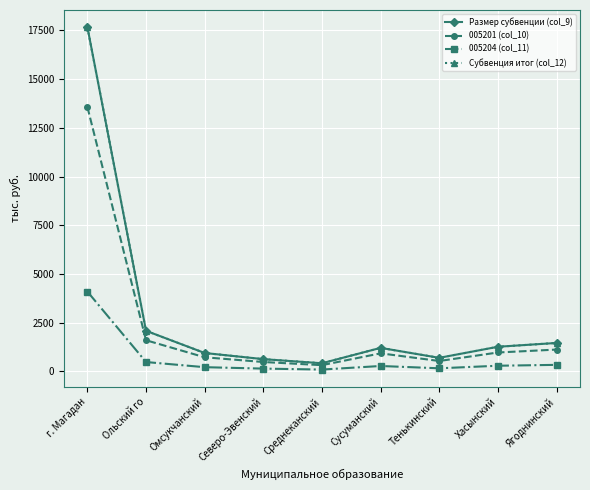

Does the chart have visible grid lines?

Yes